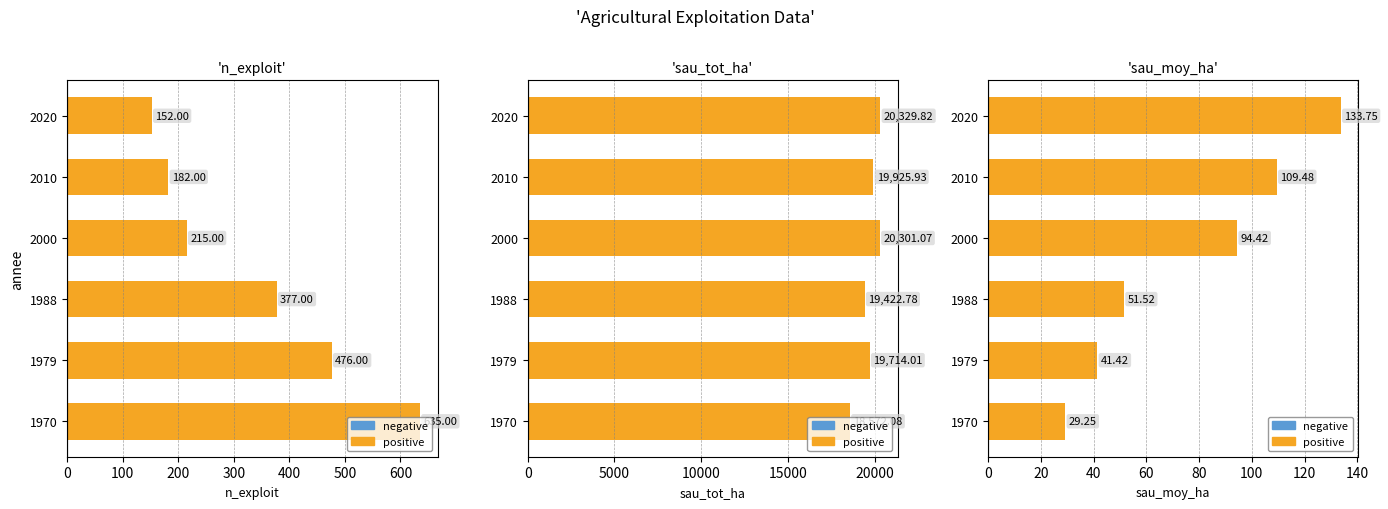

What is the difference between the positive values at 2000 and 1979?

53.0